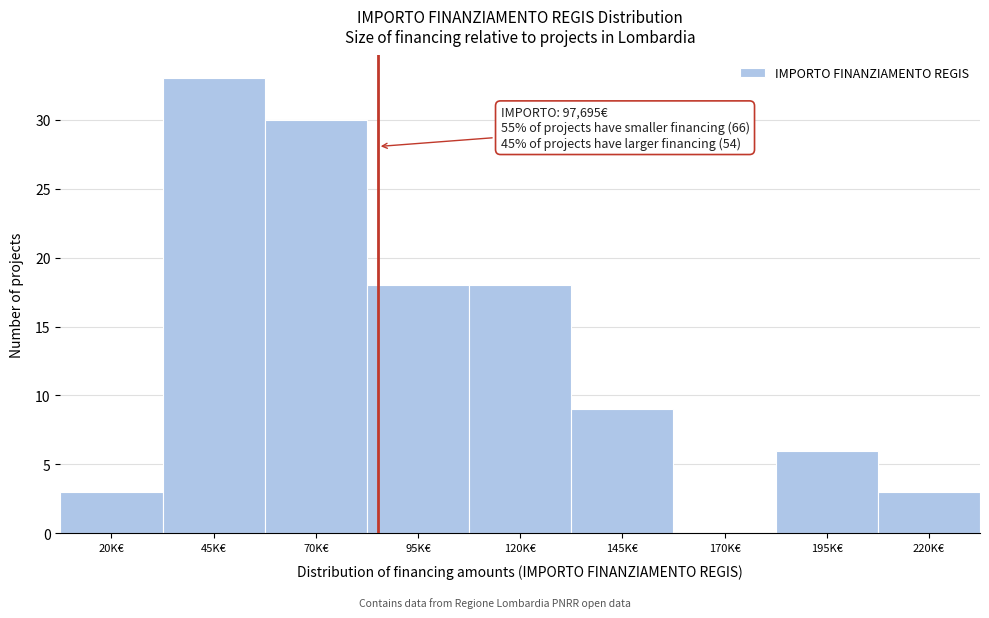

Reading left to right, extract all data points from this chart.

20K€=3	45K€=33	70K€=30	95K€=18	120K€=18	145K€=9	170K€=0	195K€=6	220K€=3